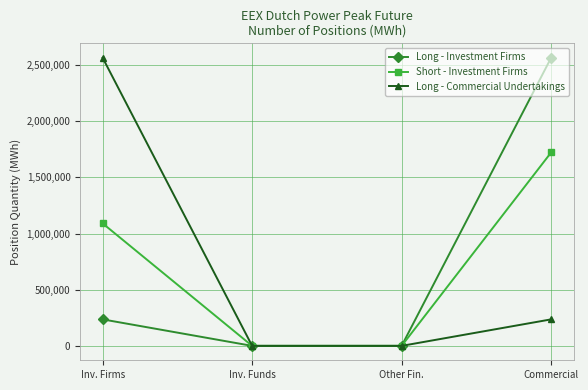

The value of Short - Investment Firms at Commercial is 2678854. True or false?

False